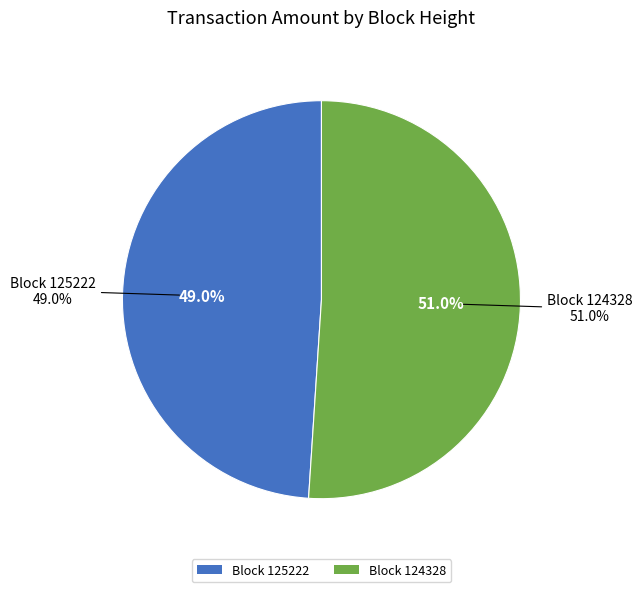

Is there any slice that represents more than half of the pie?

Yes